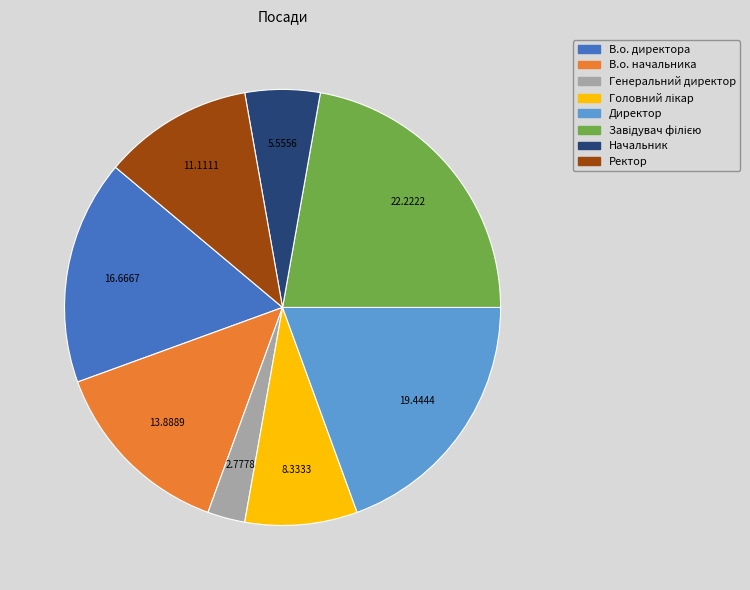

Between Генеральний директор and В.о. начальника, which is larger?

В.о. начальника